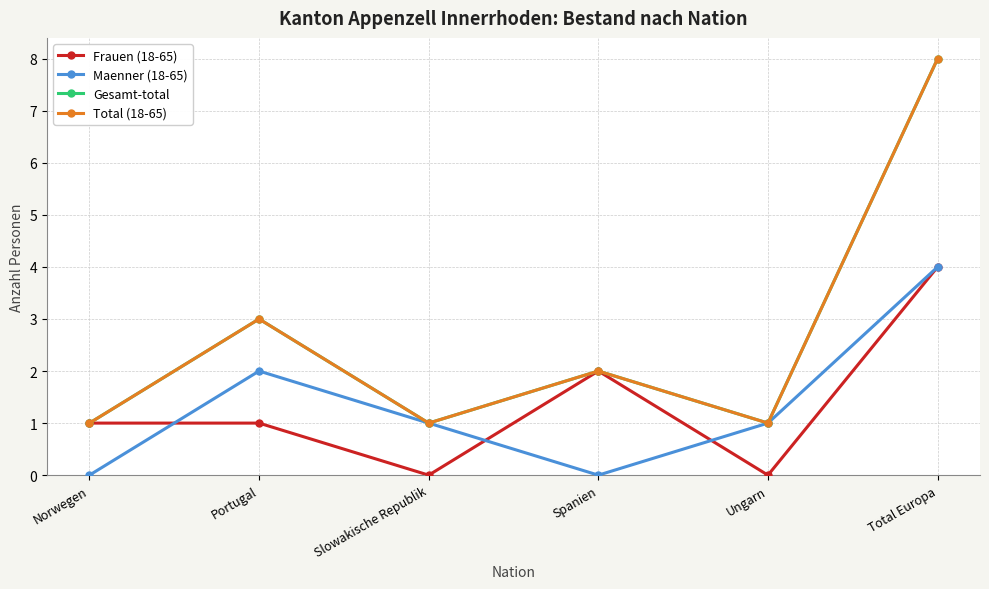

True or false: Frauen (18-65) and Total (18-65) cross at least once.

False